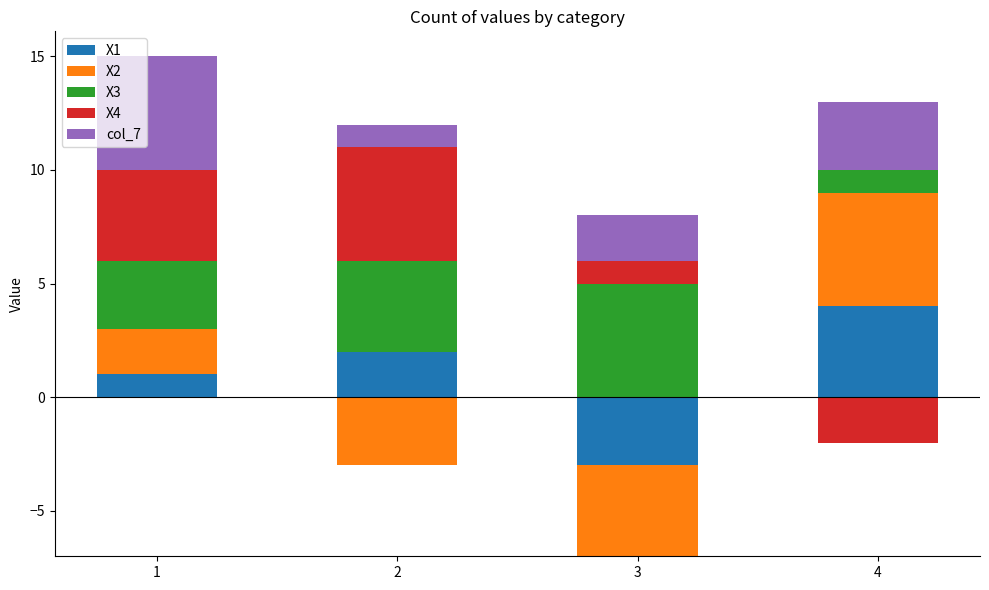

What is the value of the X3 bar at the 3rd from the left?

5